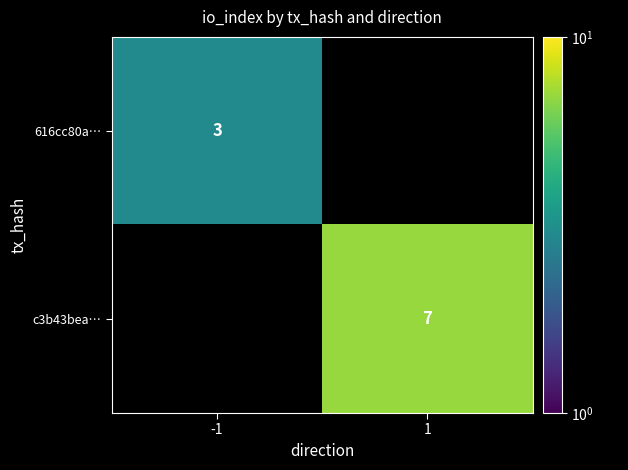

How many distinct data groups are displayed?

2